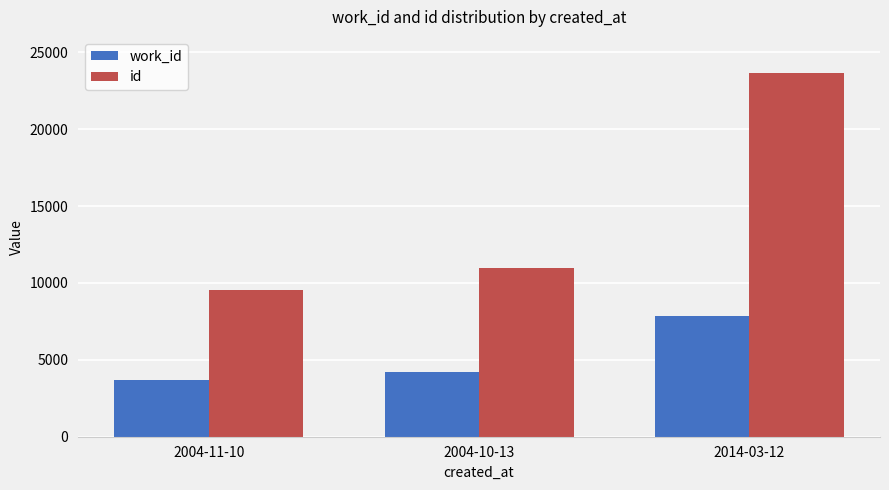

Is it true that work_id equals 5857 at 2004-10-13?

False